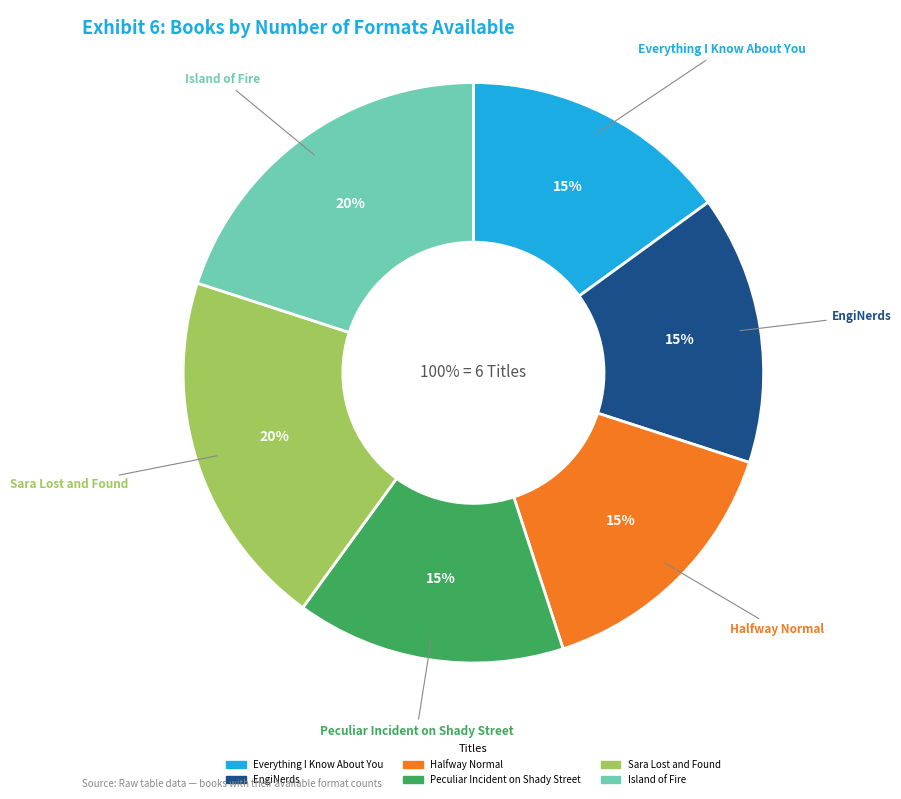

How many slices are in this pie chart?

6